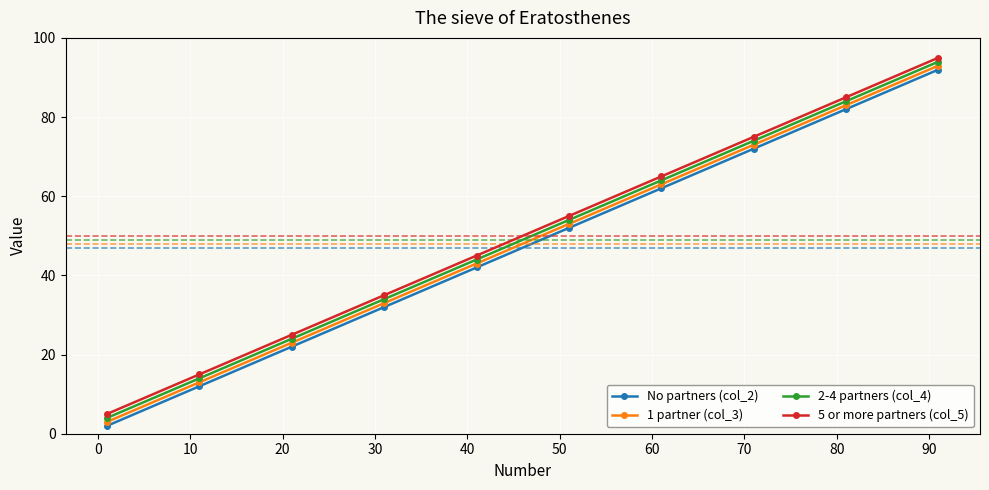

At how many categories does at least one series exceed 87?

1